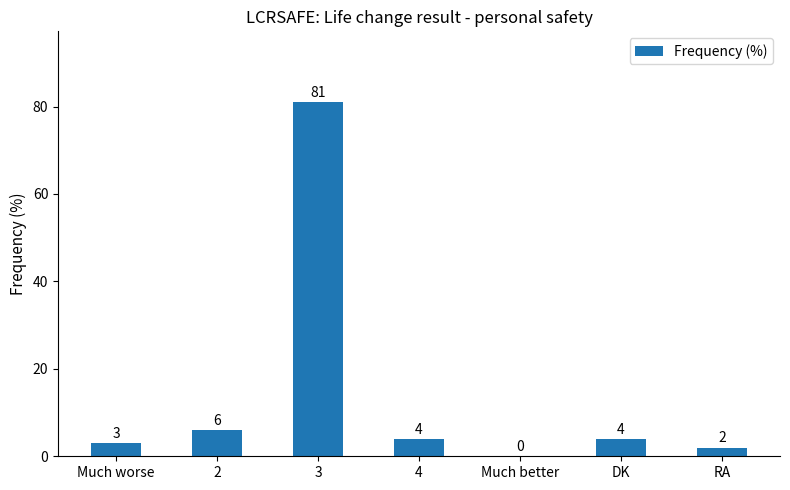

True or false: the data shows 4 at 4.

True